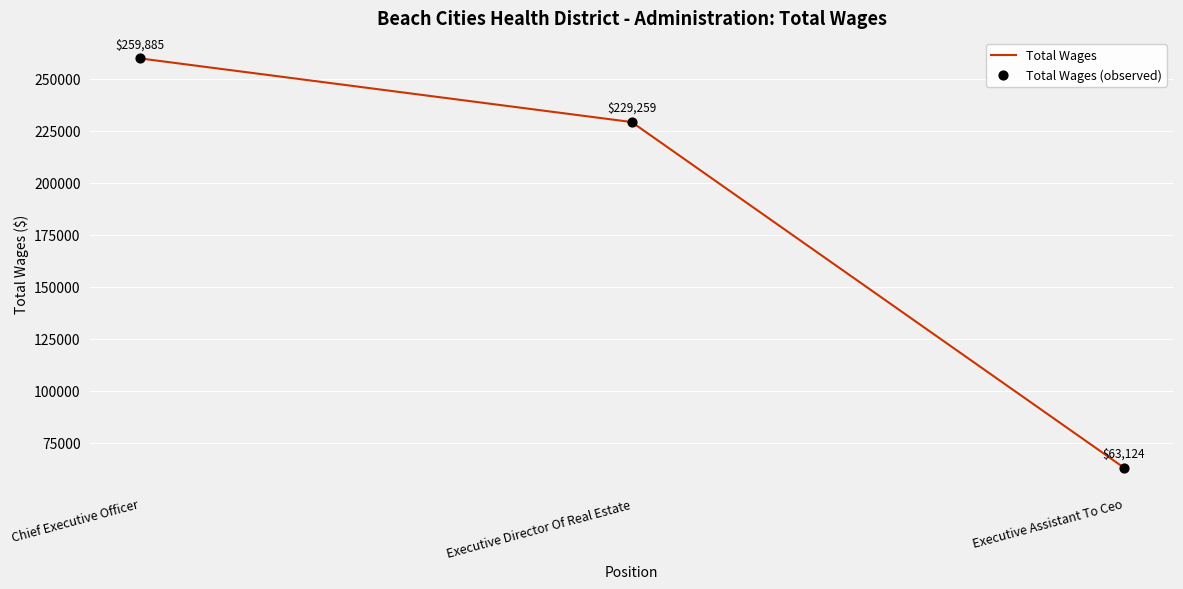

Read the value at Executive Director Of Real Estate, to the nearest 10.

229260